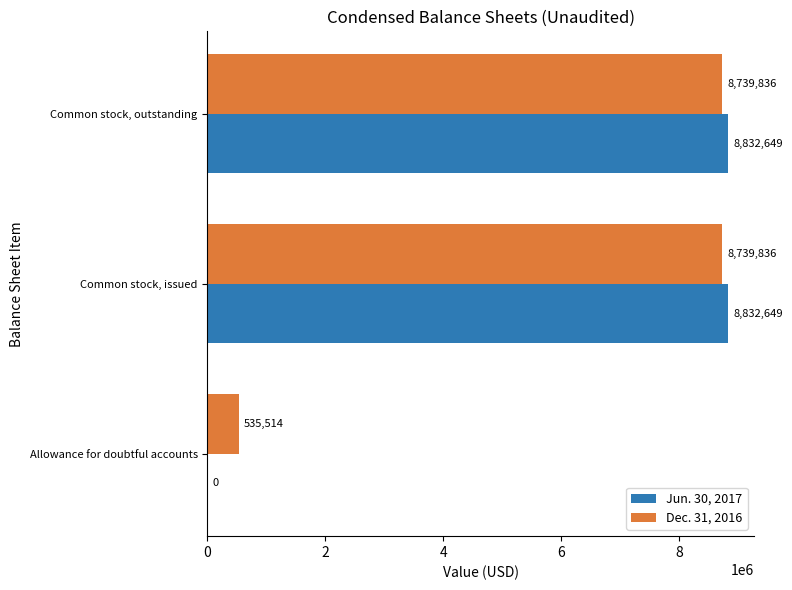

Which series has the largest total across all categories?

Dec. 31, 2016